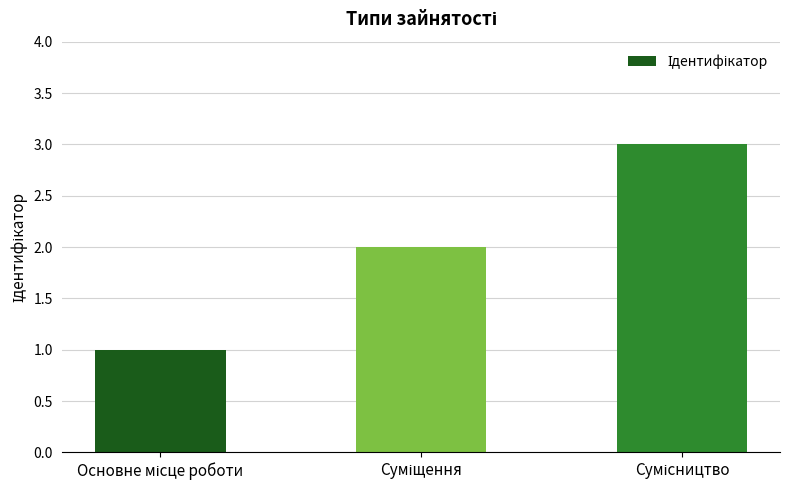

What is the maximum value shown in the chart?

3